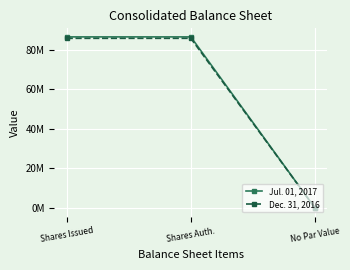

What is the greatest value displayed?

86467070